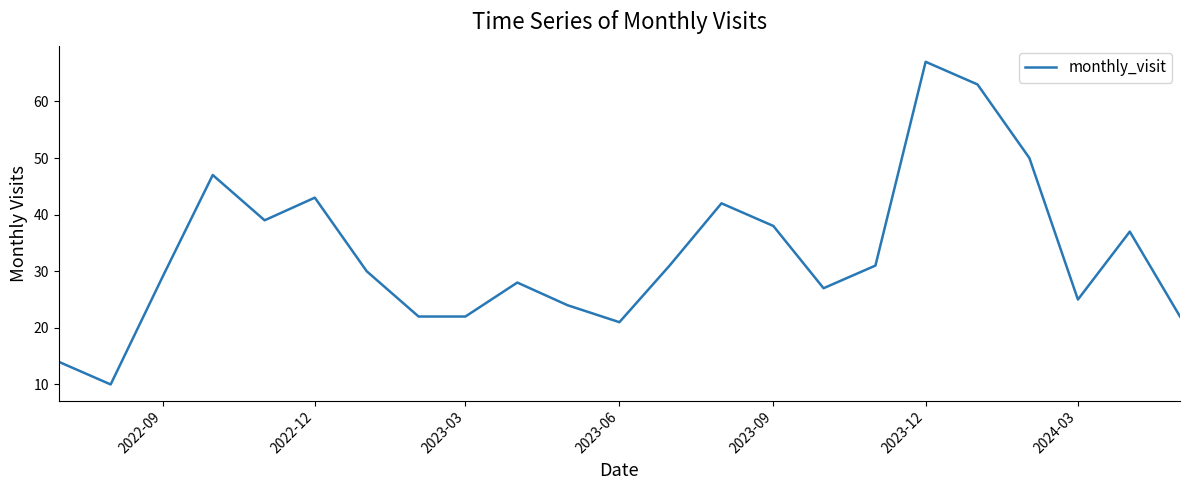

What is the maximum value shown in the chart?

67